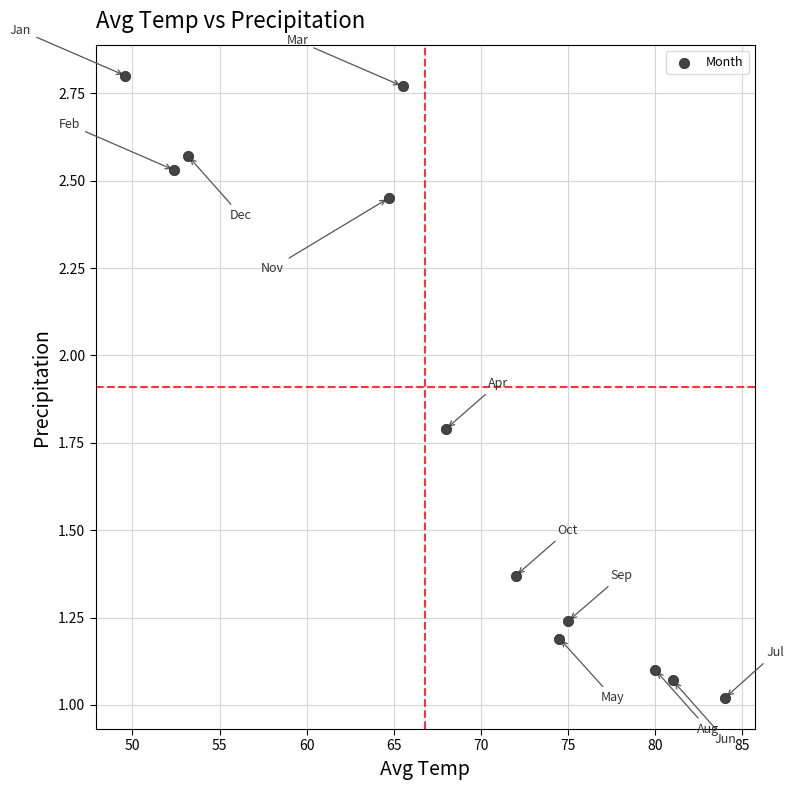

What is the average X value?

68.3